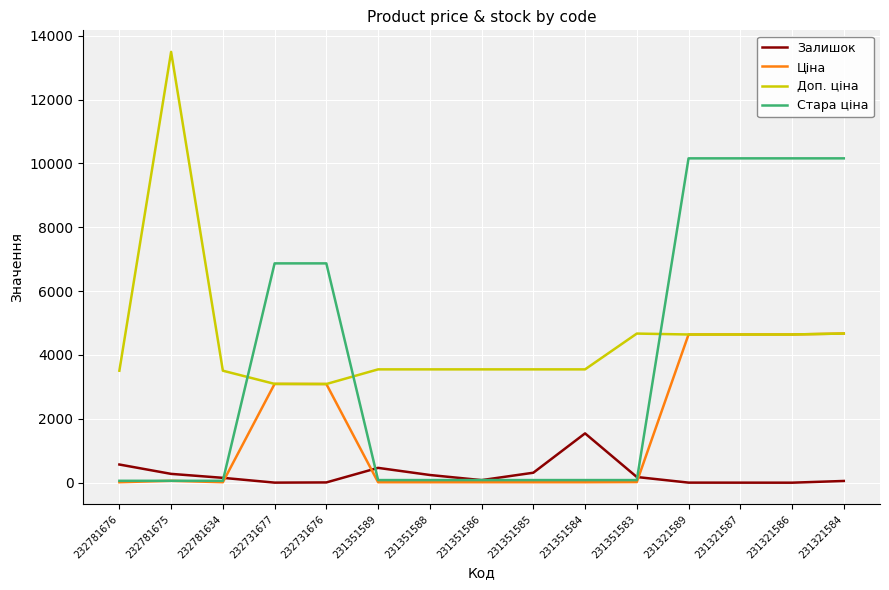

Between 231351589 and 231351584, which series saw the biggest shift?

Залишок